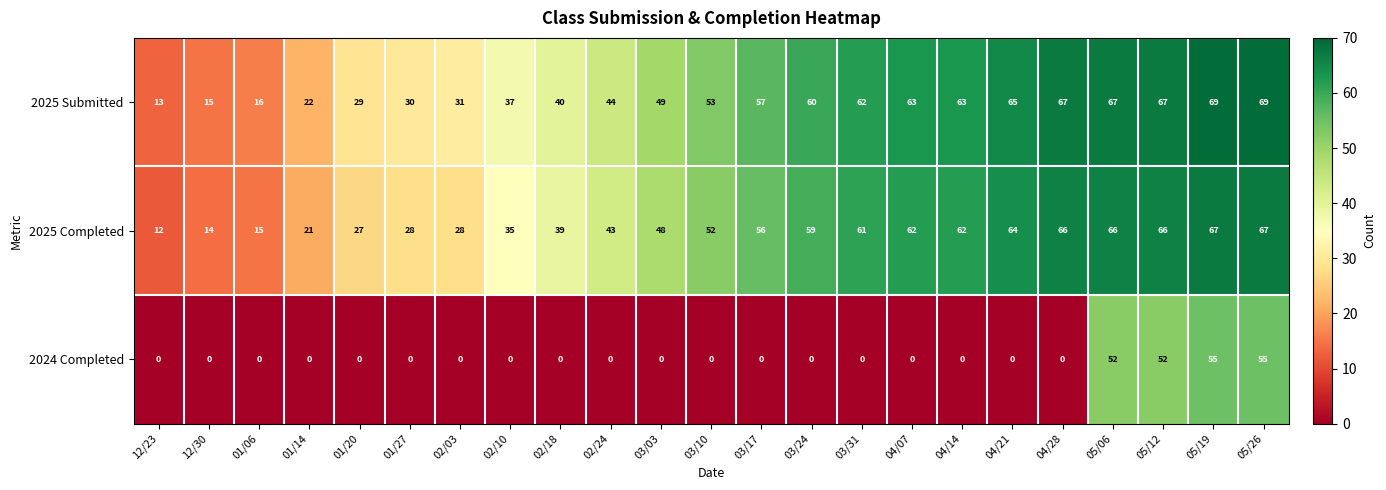

Which series has the largest total across all categories?

2025 Submitted